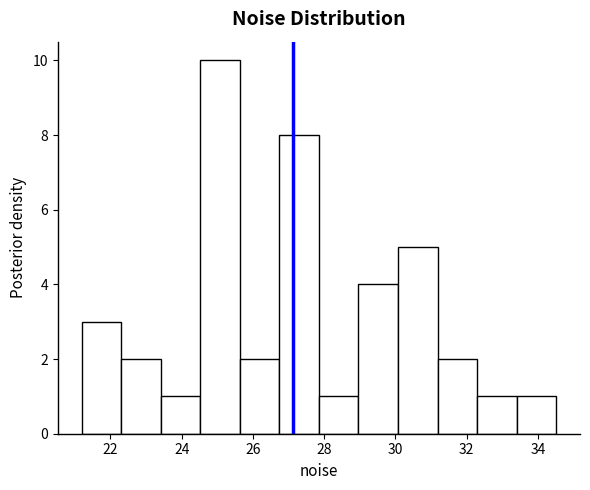

Reading left to right, list every bar in this chart as the range it spans on the x-axis followed by its height. Neither the bar edges nor the heights are printed on the chart, so give them approximately, as read against the axes.

21.2 to 22.2: 3
22.2 to 23.4: 2
23.4 to 24.6: 1
24.6 to 25.6: 10
25.6 to 26.8: 2
26.8 to 27.8: 8
27.8 to 29.0: 1
29.0 to 30.0: 4
30.0 to 31.2: 5
31.2 to 32.2: 2
32.2 to 33.4: 1
33.4 to 34.6: 1